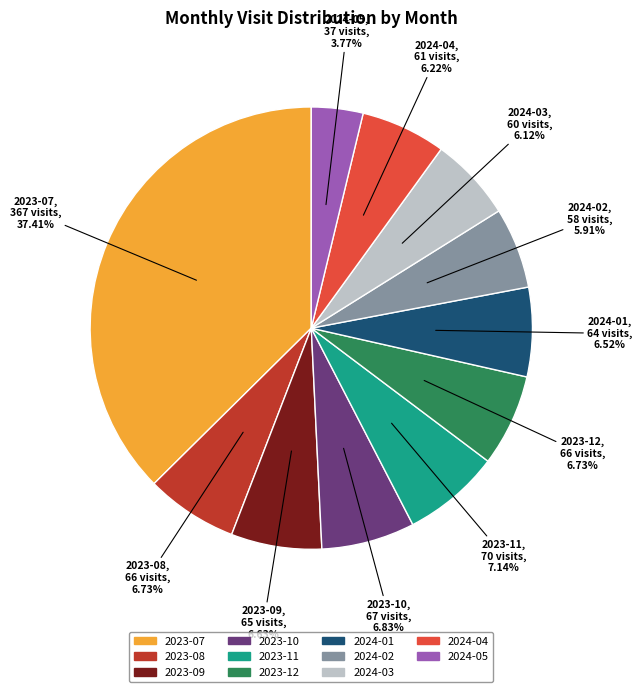

Which category has the smallest portion of the pie?

2024-05